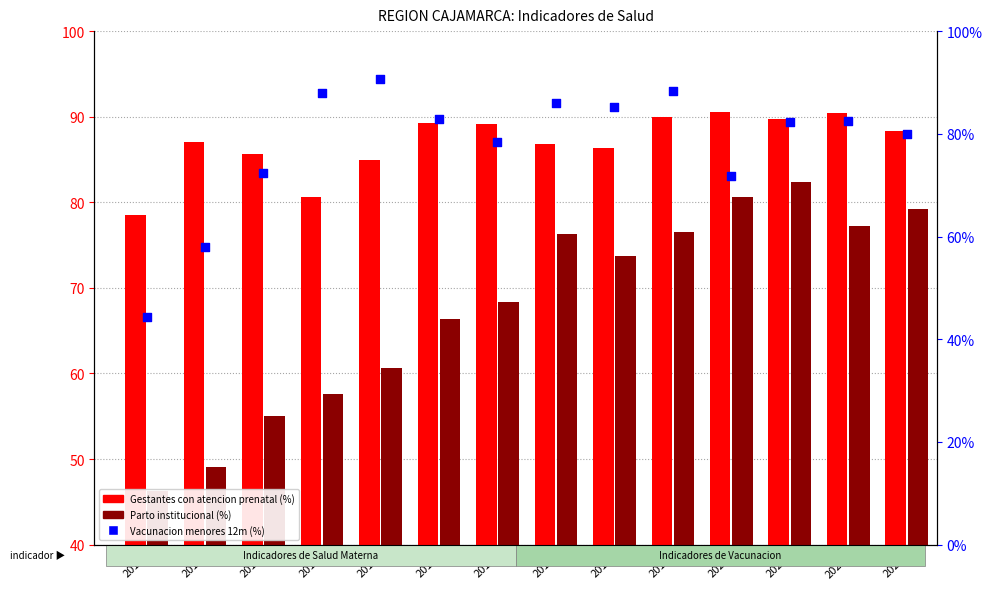

At which category is the sum across all series the highest?

2019